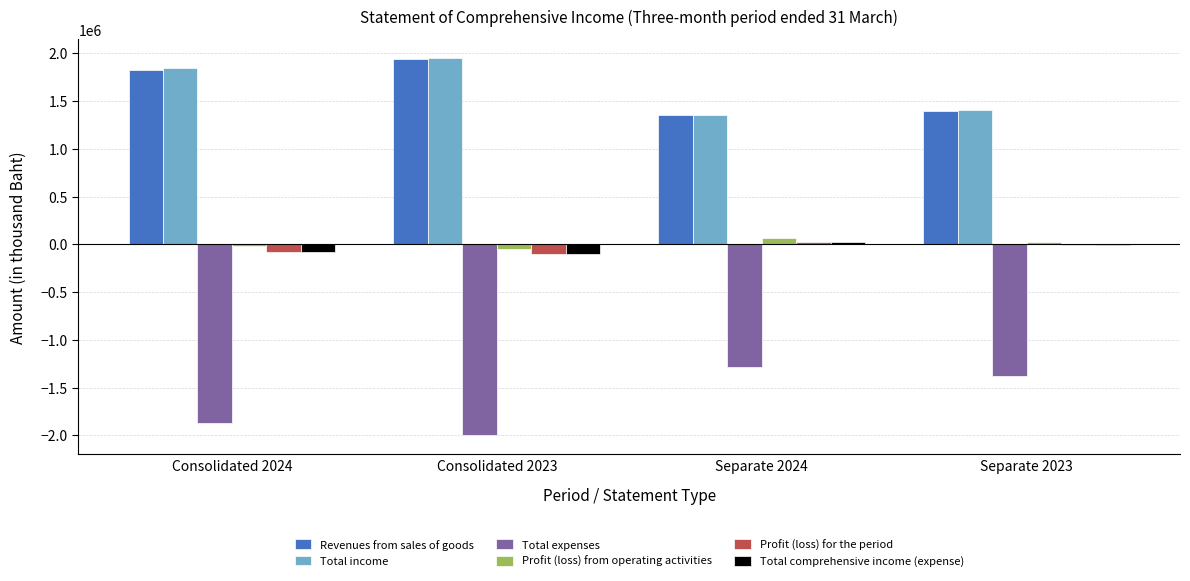

Are the bars grouped side by side (vs. stacked)?

Yes